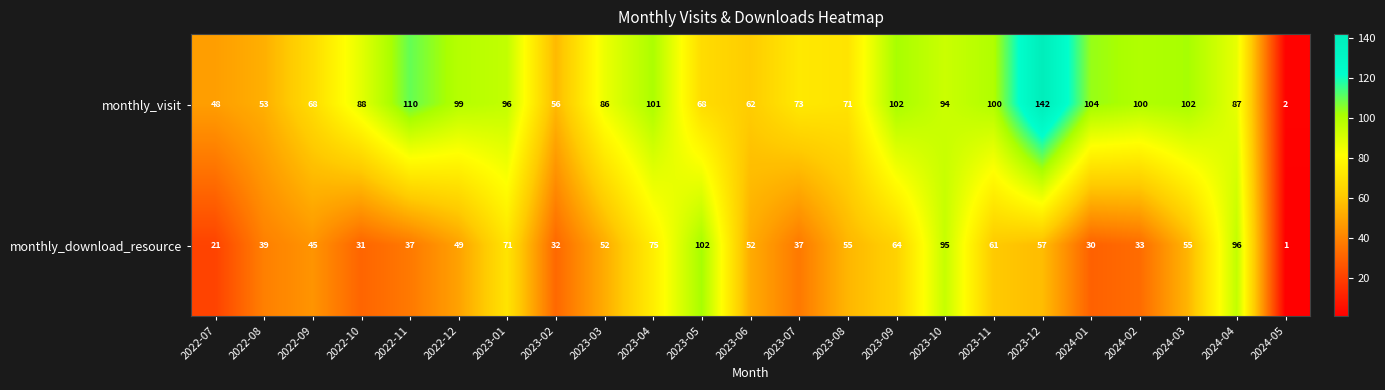

At which category is the sum across all series the highest?

2023-12